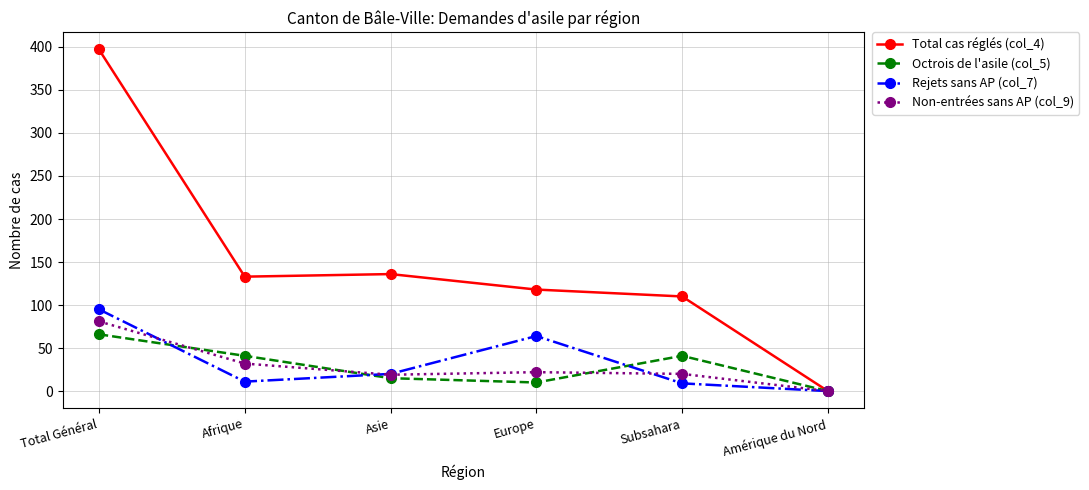

Which category has the lowest value in the Total cas réglés (col_4) series?

Amérique du Nord